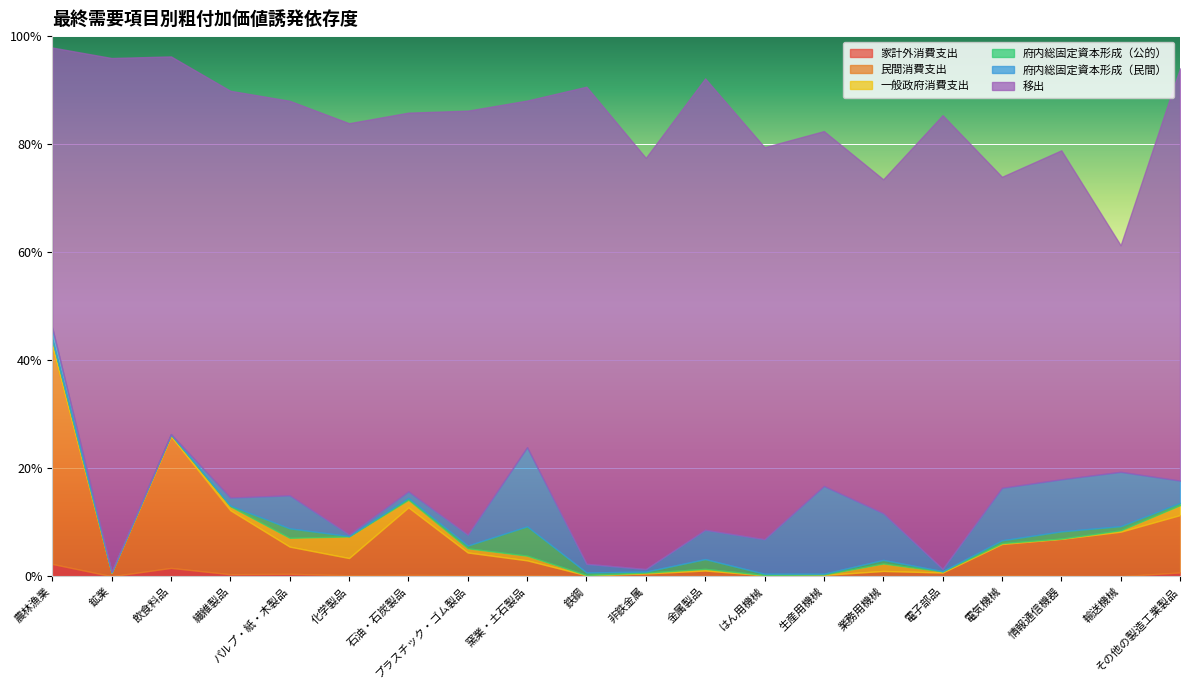

Where is 府内総固定資本形成（民間） nearest to the value 0?

飲食料品